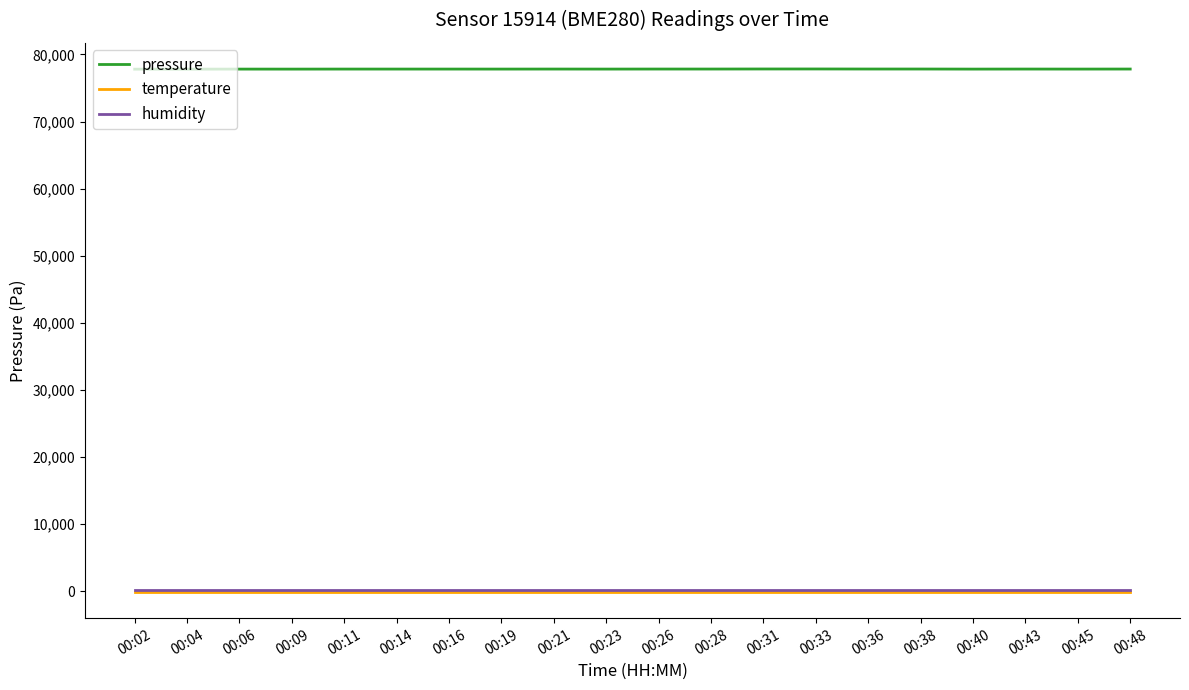

True or false: temperature and humidity intersect in this chart.

False